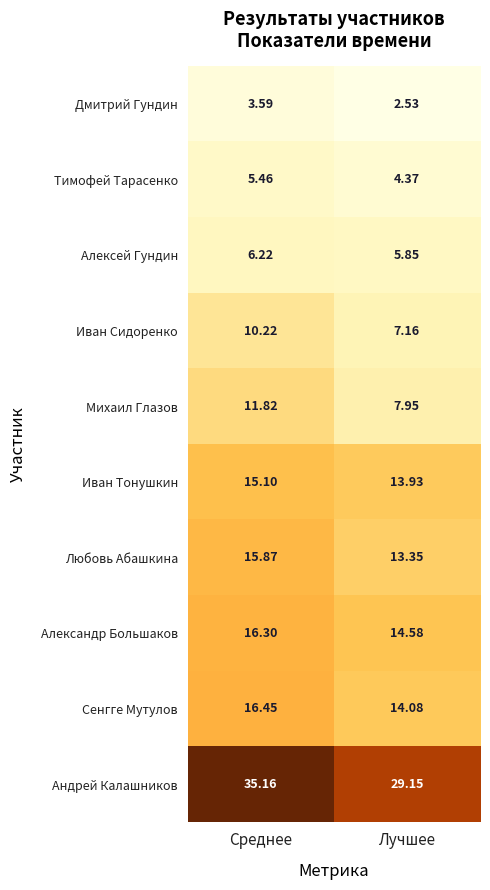

Which series has the largest range (max minus min)?

Андрей Калашников